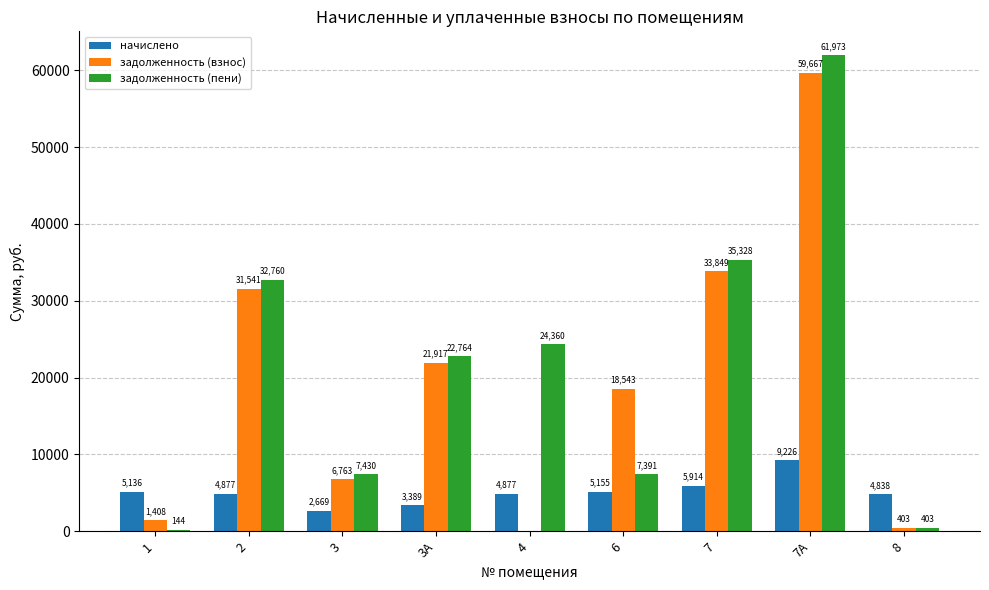

What is the sum of the задолженность (взнос) values at 2 and 7?

65390.0